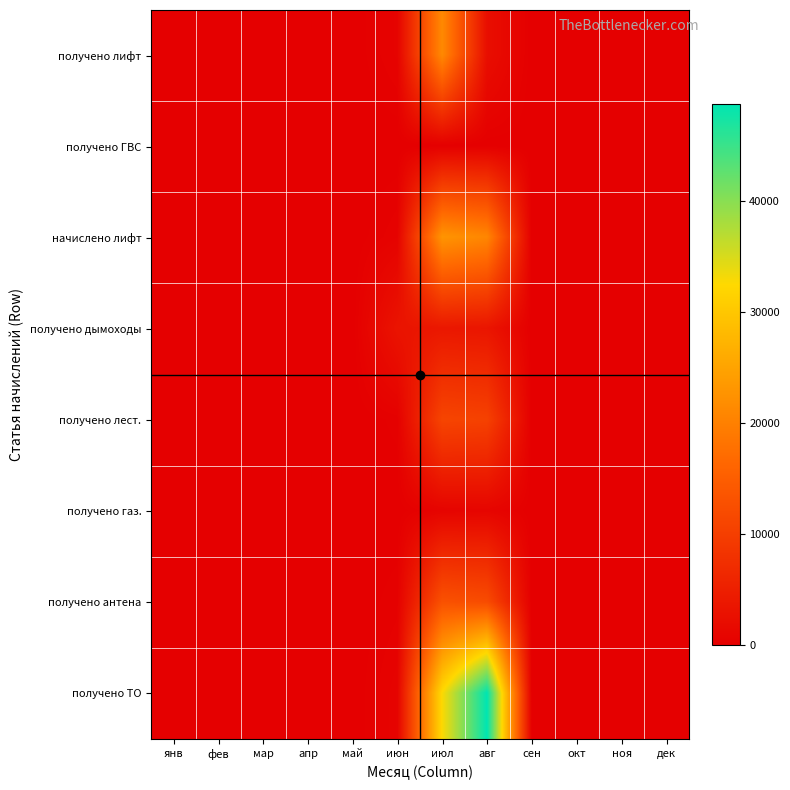

Which series has the widest spread of values?

получено ТО